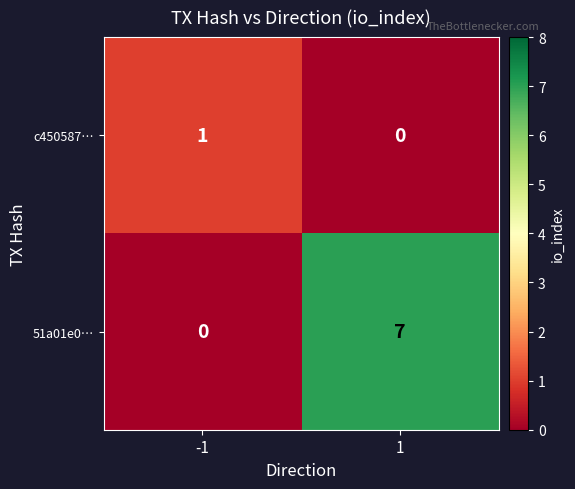

What is the sum of the 51a01e0… values at 1 and -1?

7